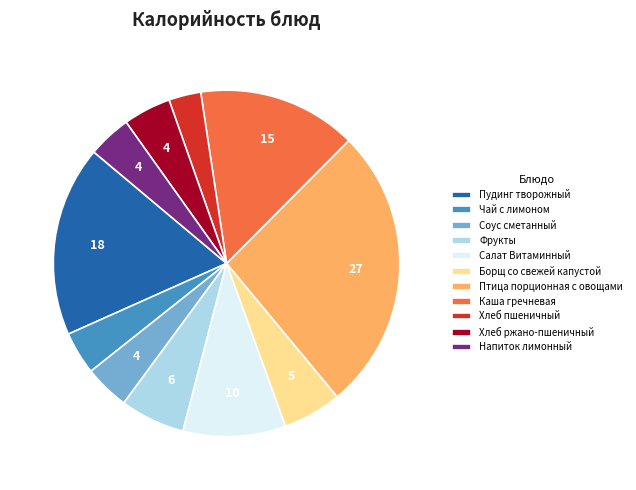

What is the smallest slice in the pie chart?

Хлеб пшеничный